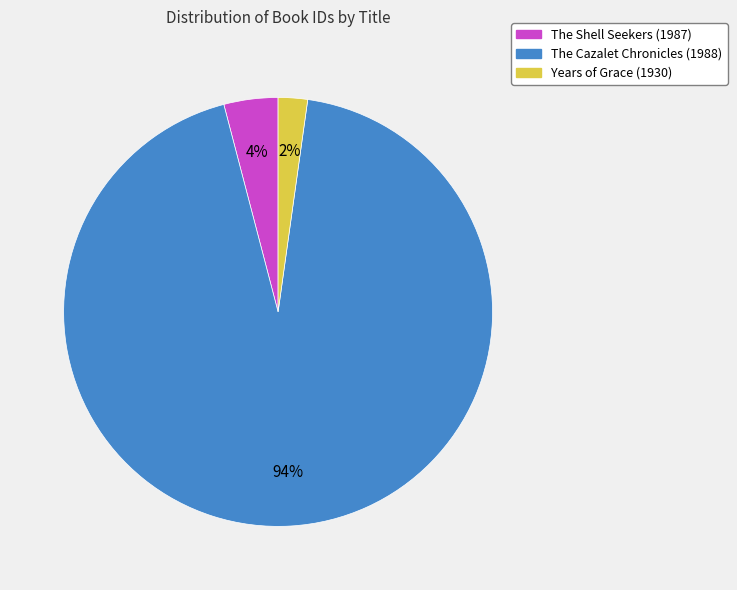

To the nearest percent, what portion does The Cazalet Chronicles (1988) represent?

94%